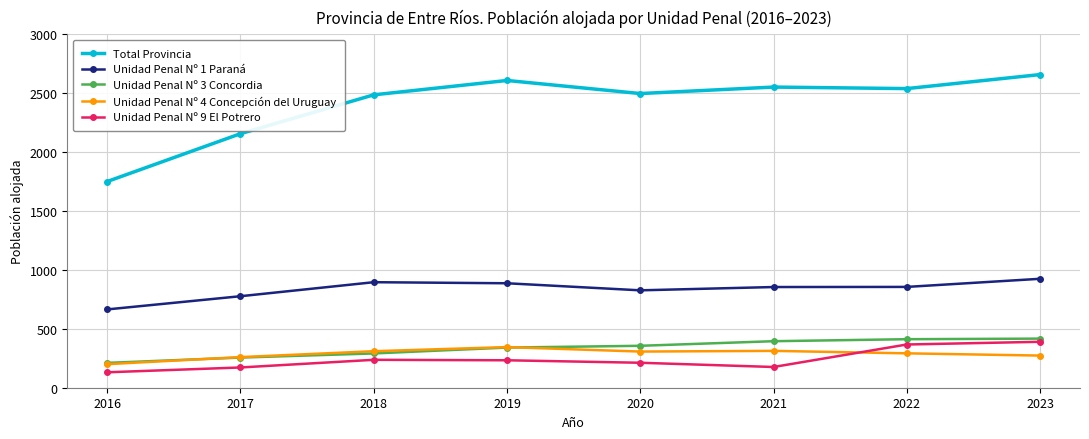

Is it true that Unidad Penal Nº 4 Concepción del Uruguay equals 129 at 2021?

False